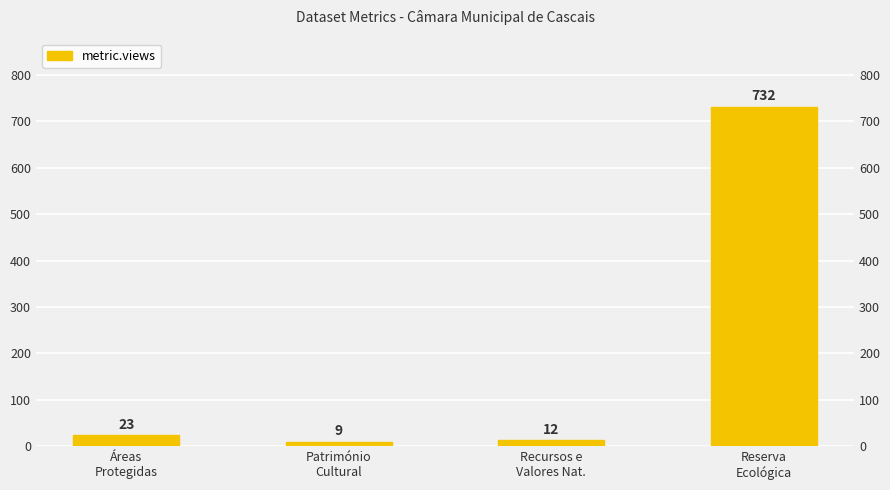

How many series are shown in this chart?

1